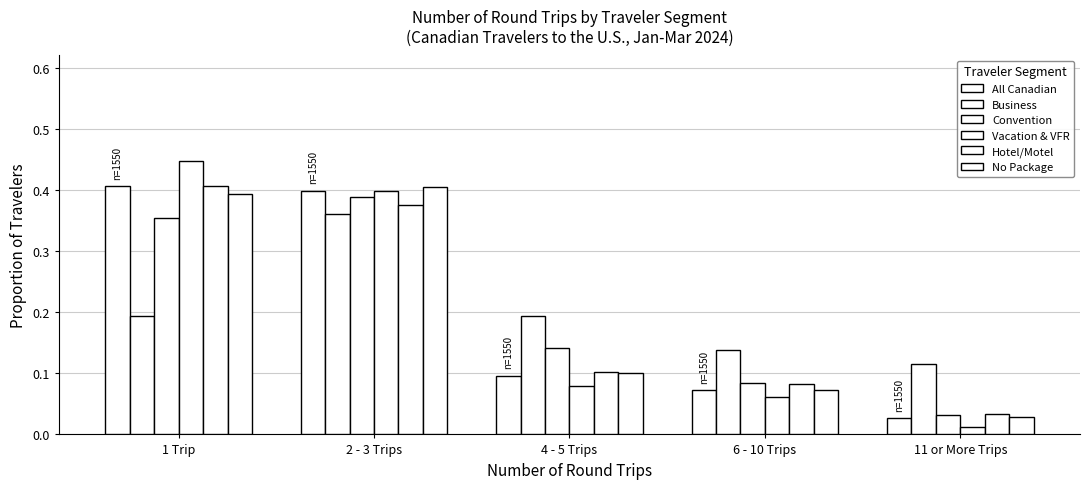

Rank the categories by All Canadian value from highest to lowest.

1 Trip, 2 - 3 Trips, 4 - 5 Trips, 6 - 10 Trips, 11 or More Trips